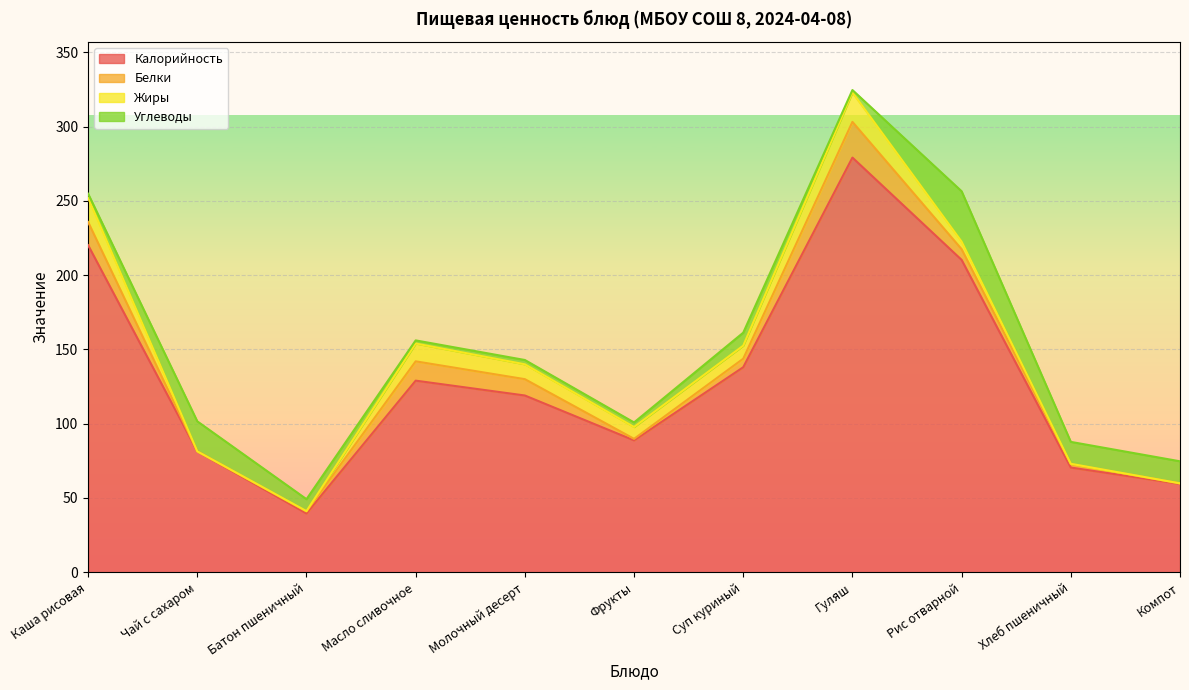

Reading left to right, transcribe all the data shown in this chart.

Калорийность: 220.2	81.4	39.6	129.0	119.0	88.8	138.0	279.2	210.3	70.5	59.5
Белки: 15.6	0.0	1.3	13.0	11.0	1.0	5.7	24.0	7.2	2.3	0.4
Жиры: 16.4	0.0	0.2	12.0	10.0	8.0	8.8	19.8	5.1	0.2	0.0
Углеводы: 2.7	20.2	8.0	2.1	2.9	3.1	8.7	1.6	33.9	14.8	14.8